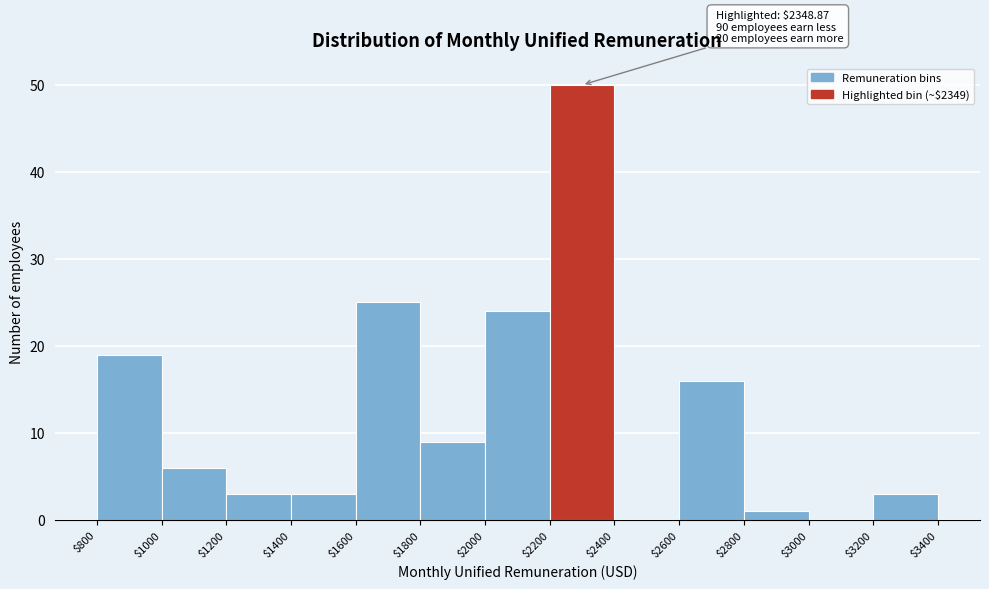

Which range on the x-axis has the tallest bar?

$2200 to $2400